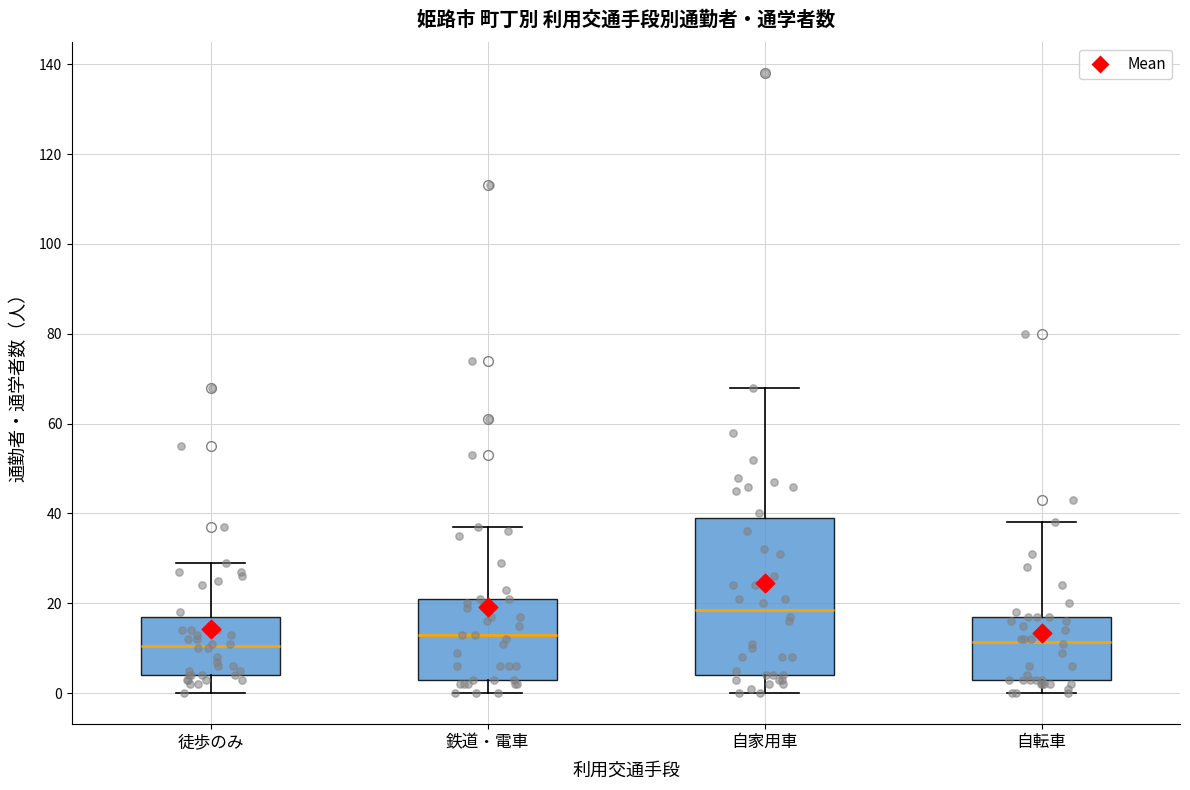

Comparing the boxes themselves (not the whiskers), which one is the tallest?

自家用車